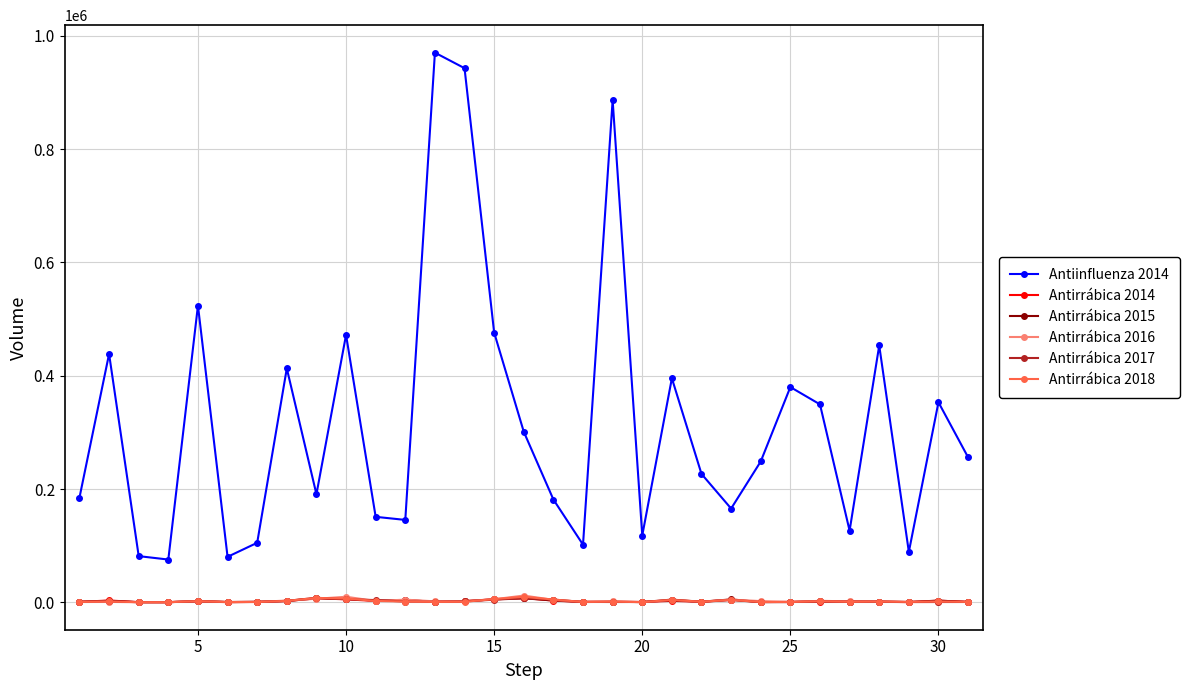

What is the difference between the maximum and second lowest values in the Antirrábica 2018 series?

9534